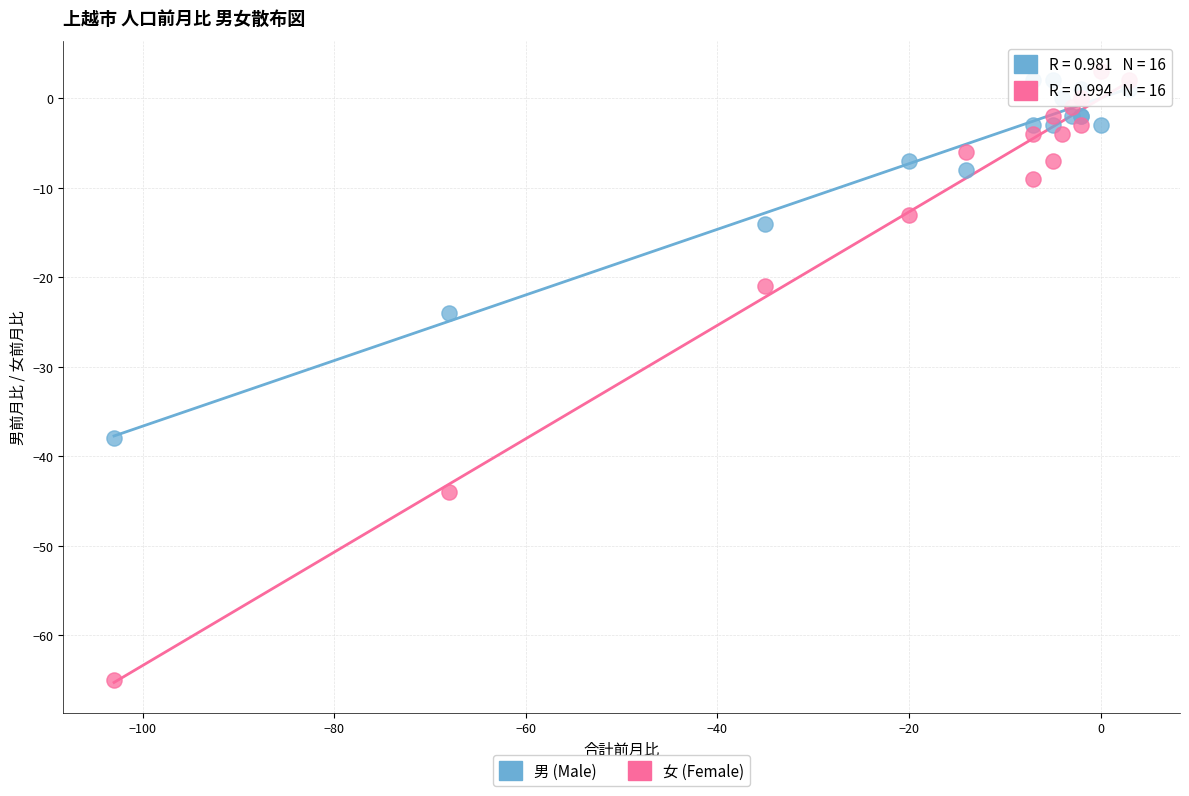

Which series reaches the minimum Y coordinate?

女 (Female)